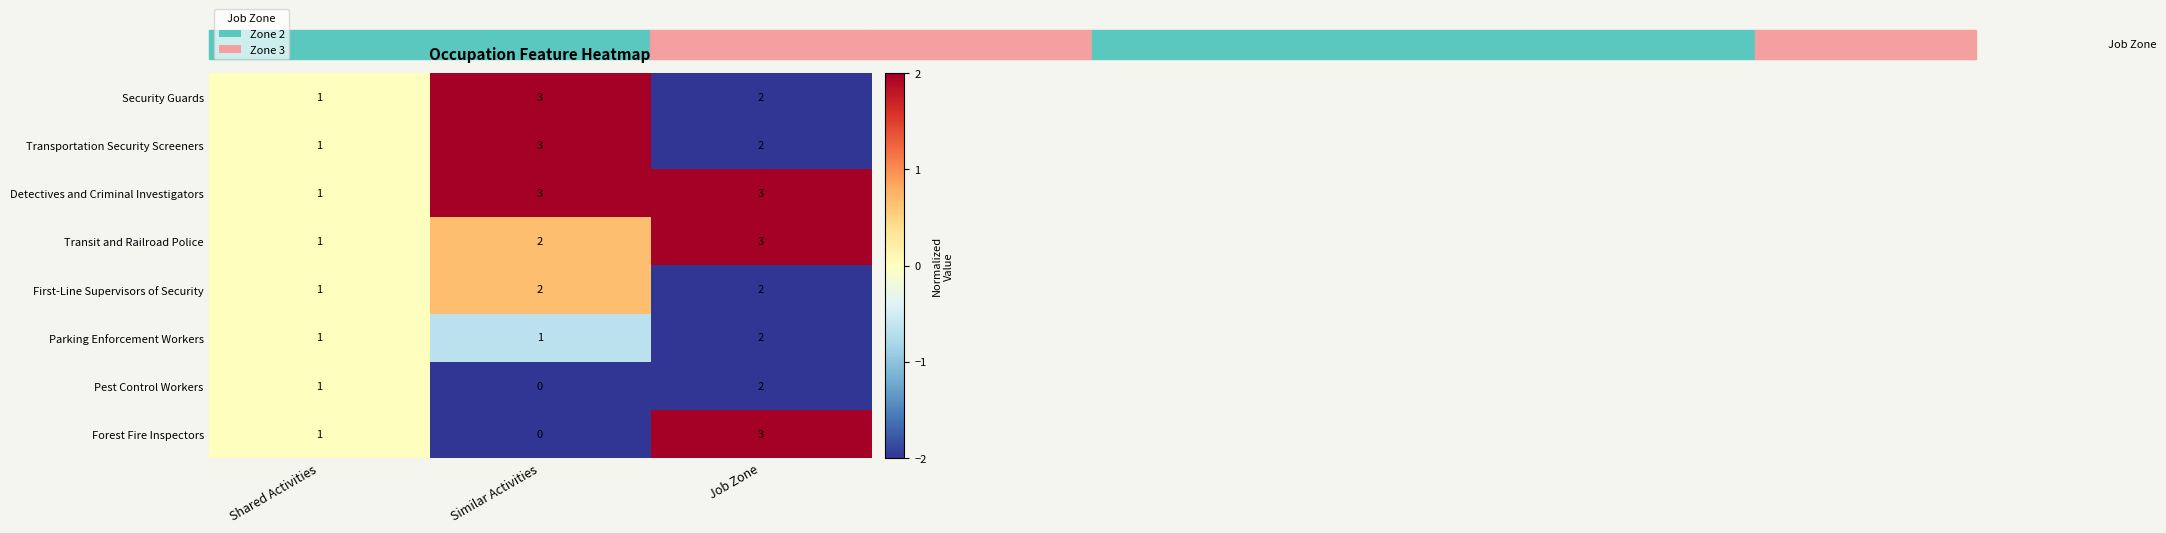

What is the smallest value displayed?

0